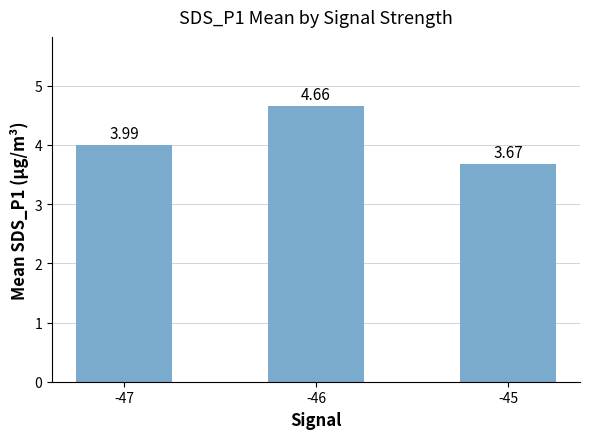

Read the value at -47.

4.0